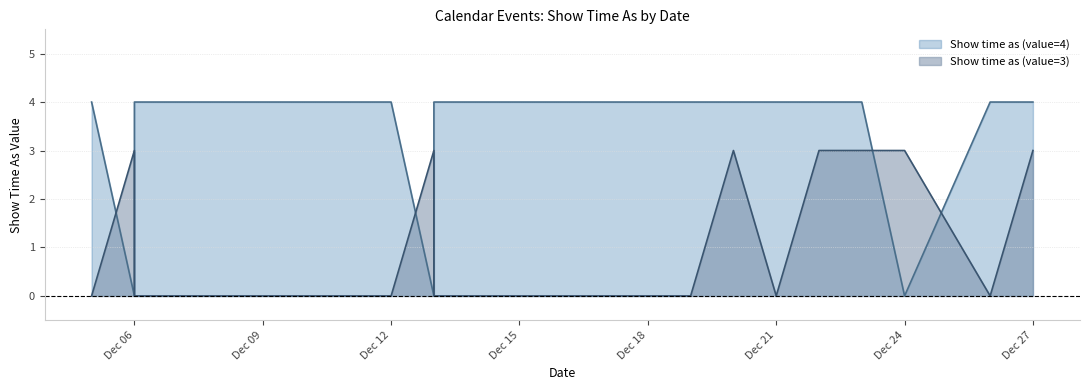

What is the average value of the Show time as (value=3) series?

1